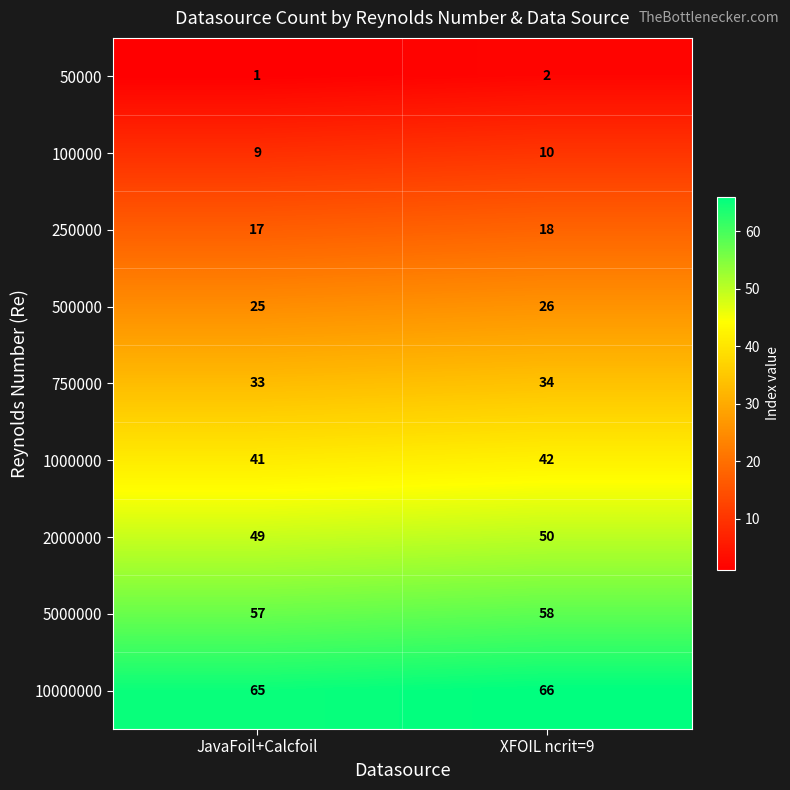

What is the sum of the 750000 values at XFOIL ncrit=9 and JavaFoil+Calcfoil?

67